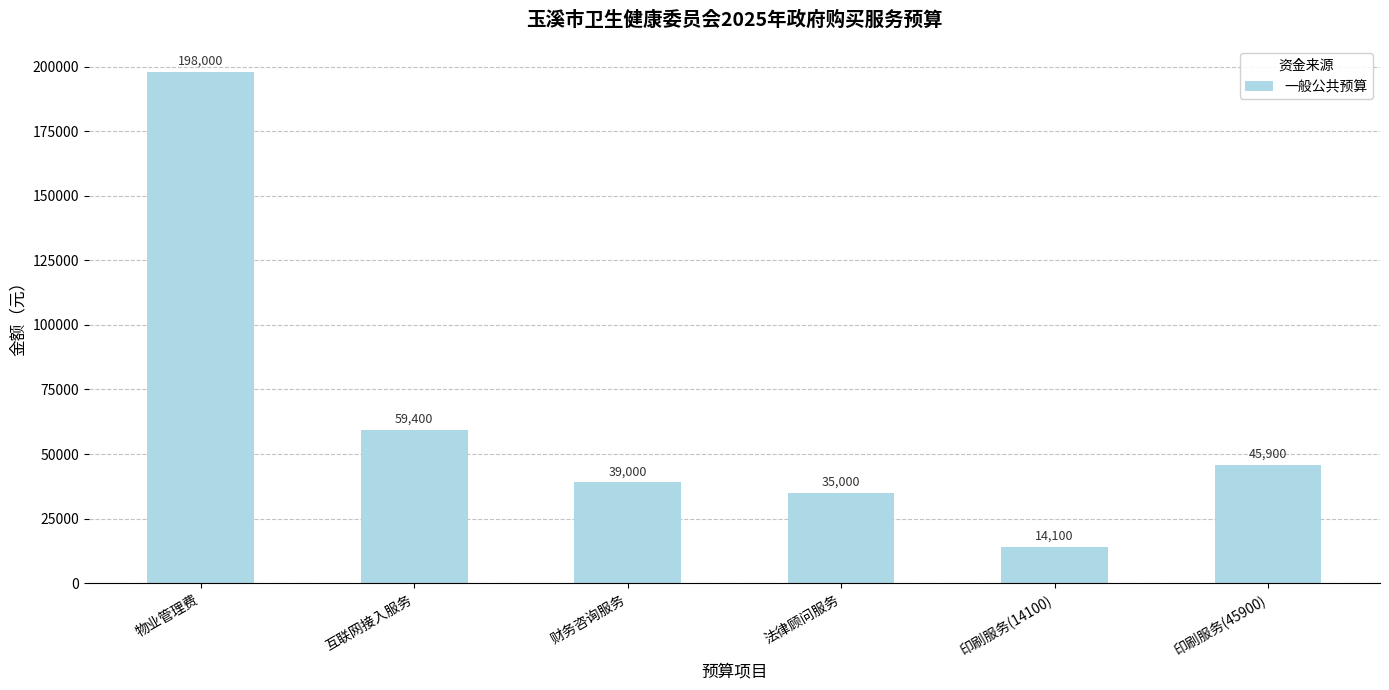

What is the change in value from 法律顾问服务 to 印刷服务(45900)?

+10900